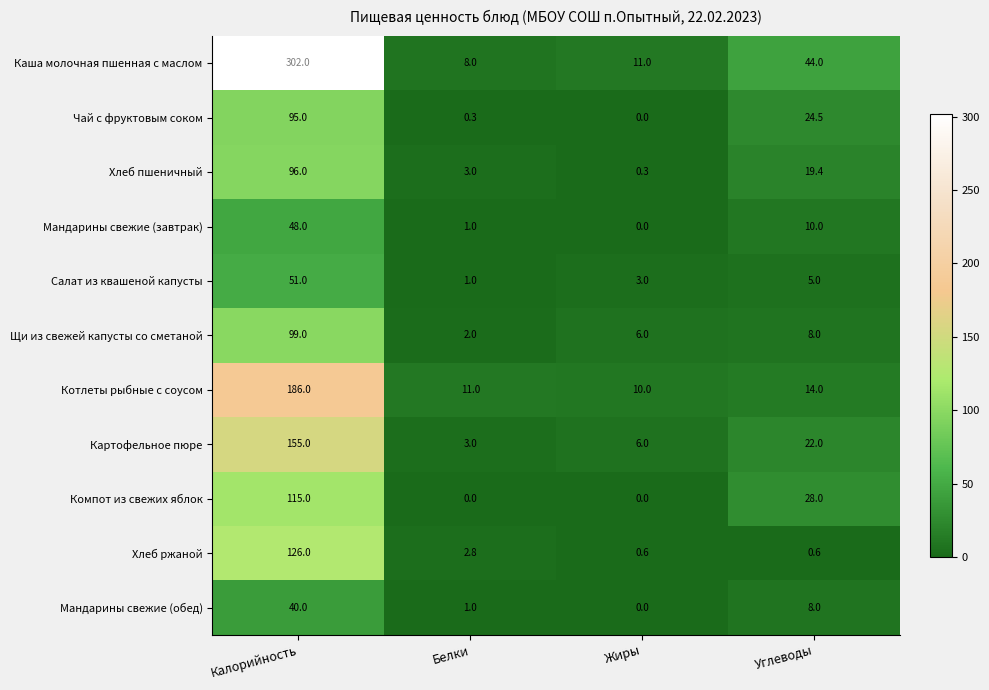

True or false: Картофельное пюре has a value of 11.2 at Углеводы.

False